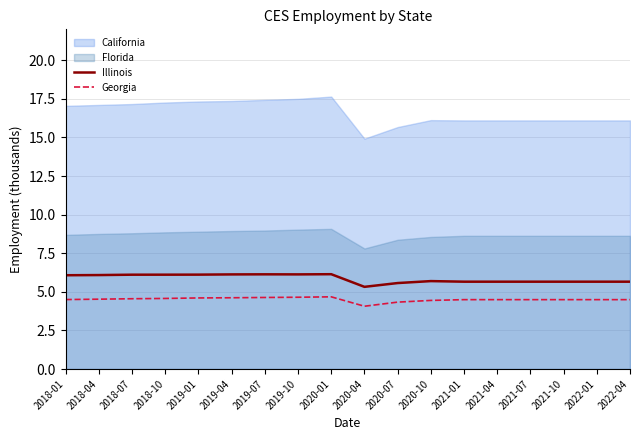

What is the difference between the maximum and minimum values in the Georgia series?

0.6